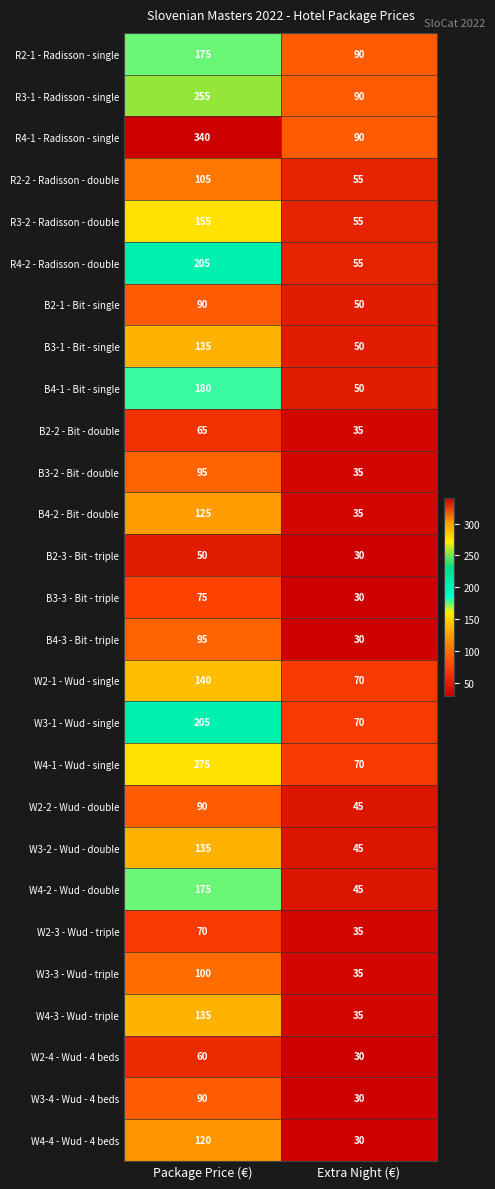

At which category is the sum across all series the highest?

Package Price (€)